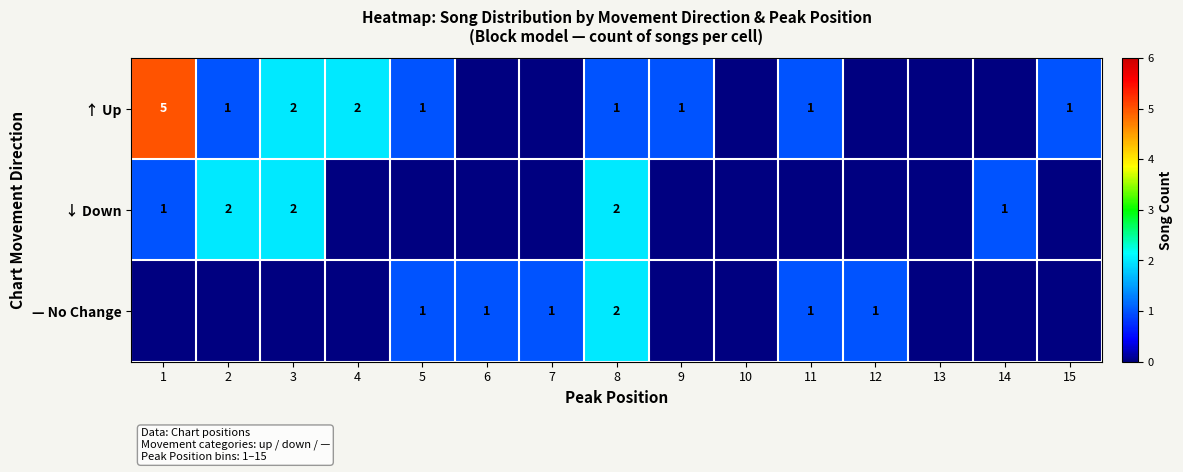

Which has a higher value, 3 or 12?

3